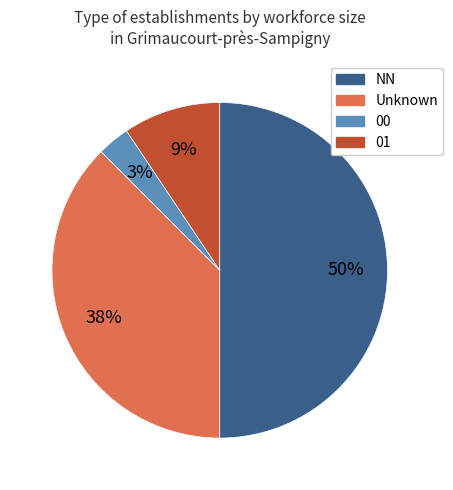

To the nearest percent, what is the combined percentage of NN and 00?

53%